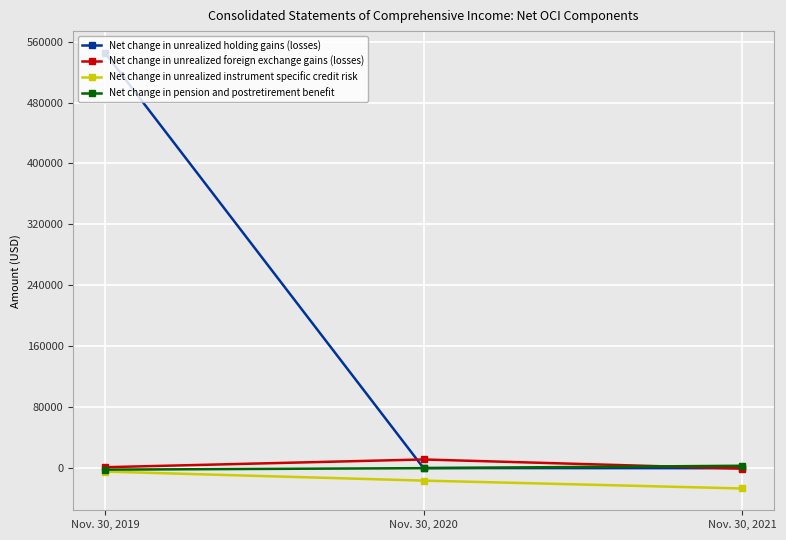

What is the total value across all series at Nov. 30, 2020?

-4878